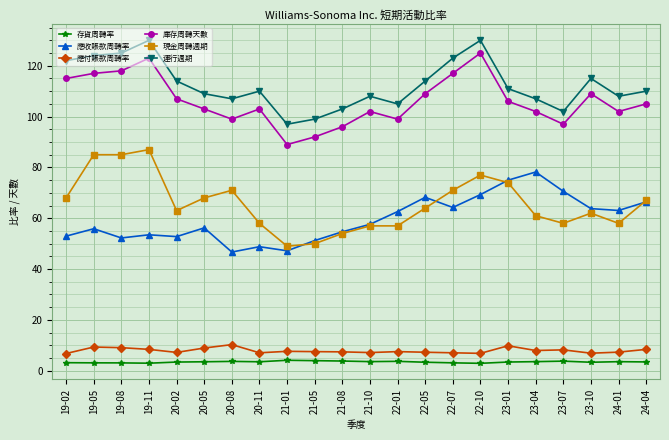

What is the total value across all series at 20-08?

337.7